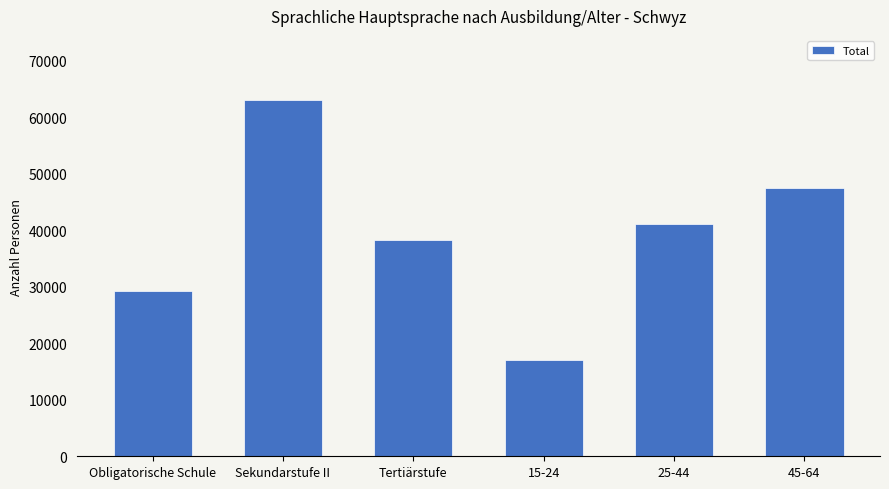

What is the sum of the values at Sekundarstufe II and Tertiärstufe?

101325.9